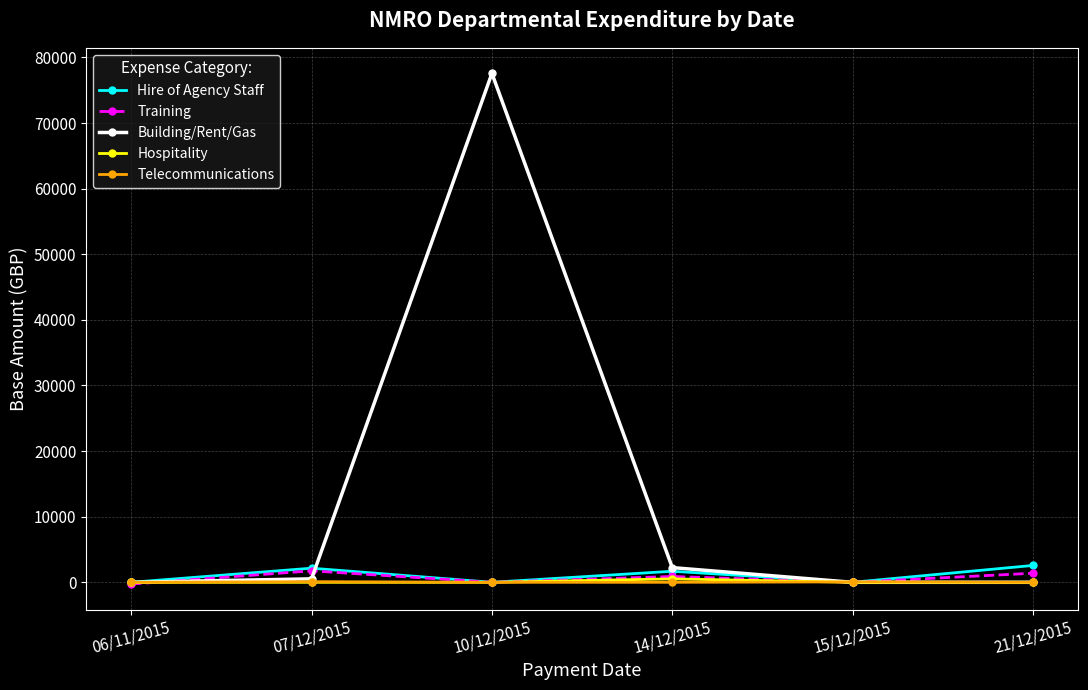

True or false: Hire of Agency Staff has a value of 0.0 at 15/12/2015.

True